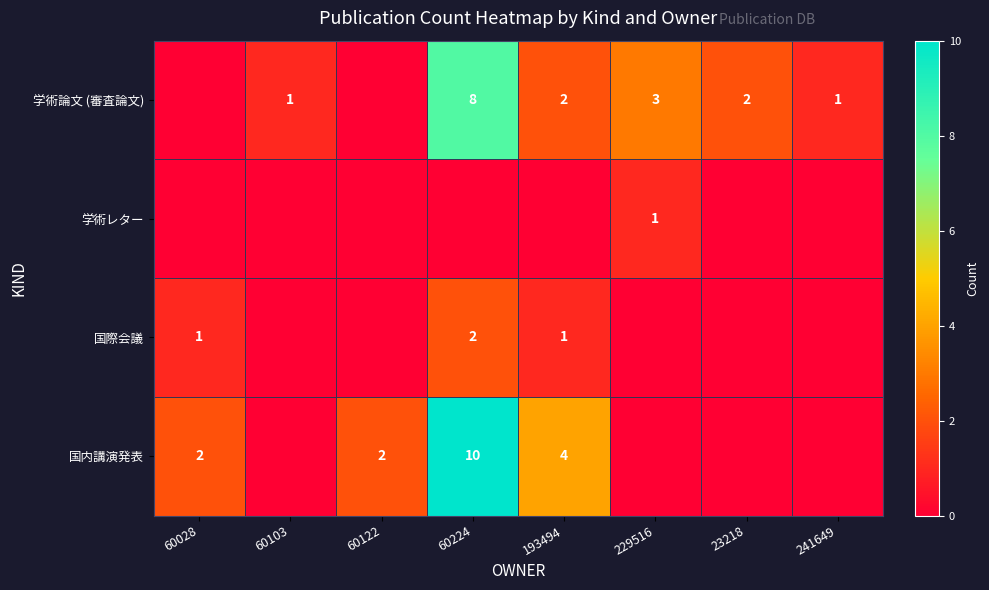

At which category is the sum across all series the highest?

60224